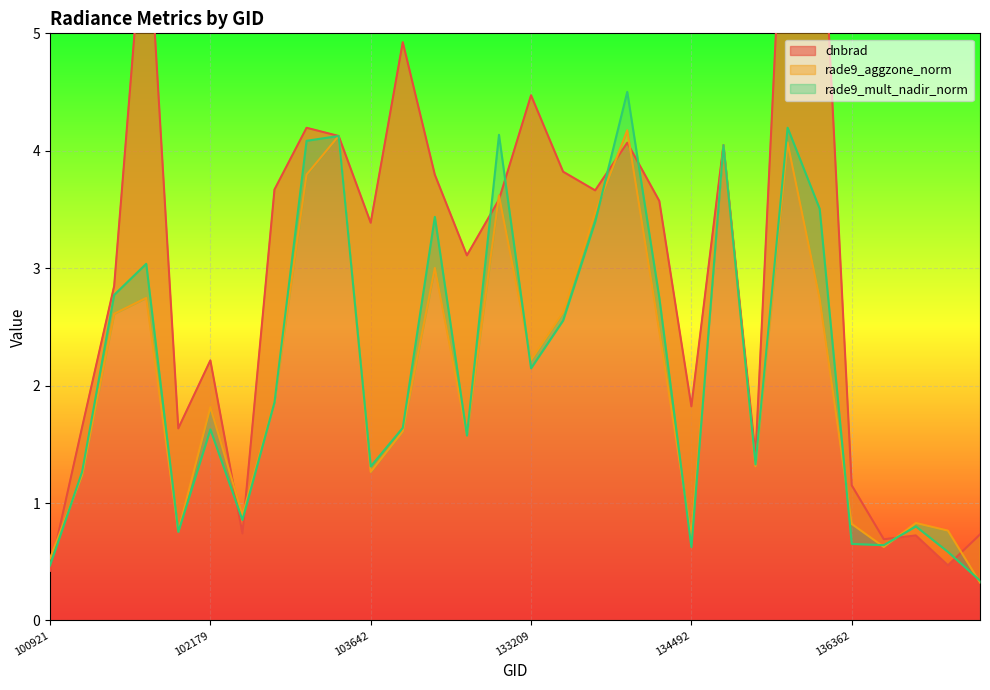

What is the lowest value of the dnbrad series?

0.4